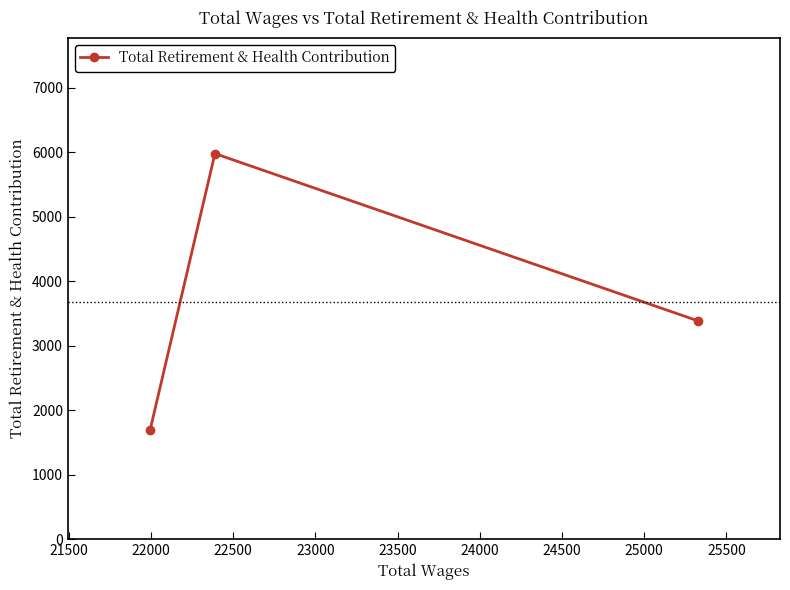

What is the average value?

3685